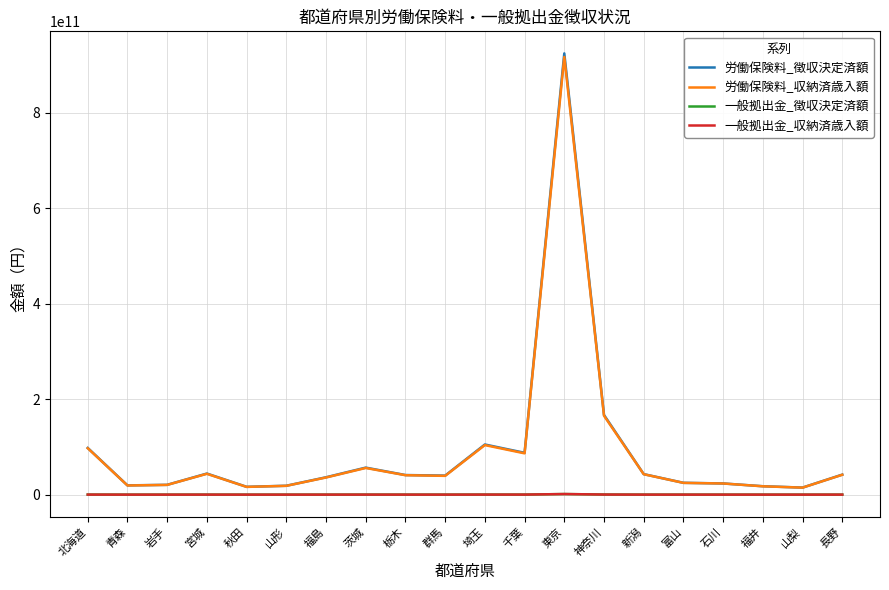

True or false: 労働保険料_徴収決定済額 and 一般拠出金_収納済歳入額 cross at least once.

False